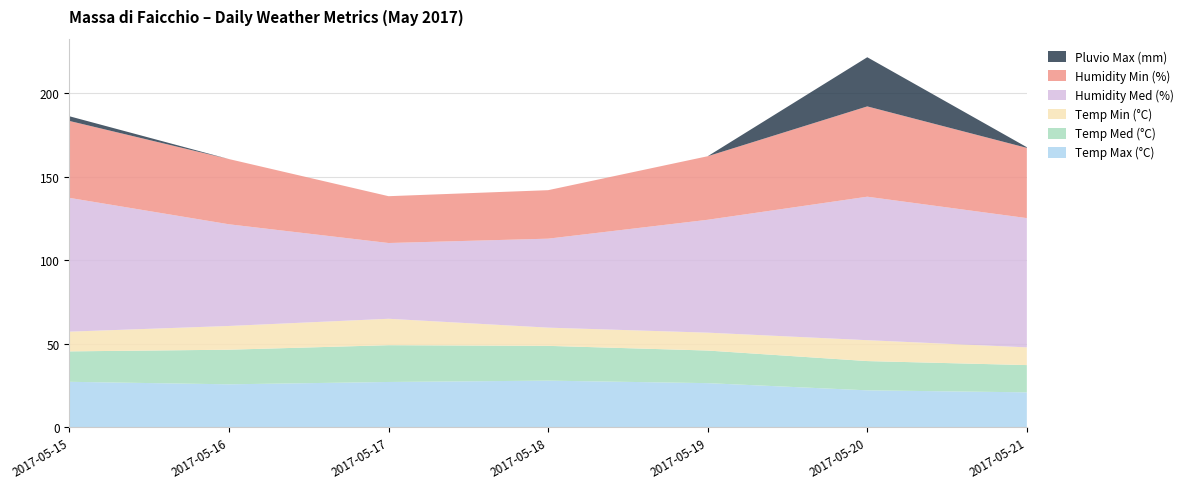

Reading left to right, what are all the values shown in this chart?

Temp Max (°C): 2017-05-15=27.3	2017-05-16=25.8	2017-05-17=27.2	2017-05-18=28.0	2017-05-19=26.5	2017-05-20=22.2	2017-05-21=21.0
Temp Med (°C): 2017-05-15=18.2	2017-05-16=20.7	2017-05-17=22.0	2017-05-18=20.8	2017-05-19=19.5	2017-05-20=17.5	2017-05-21=16.3
Temp Min (°C): 2017-05-15=11.8	2017-05-16=14.2	2017-05-17=15.8	2017-05-18=10.9	2017-05-19=10.7	2017-05-20=12.5	2017-05-21=10.6
Humidity Med (%): 2017-05-15=80.0	2017-05-16=60.8	2017-05-17=45.3	2017-05-18=53.2	2017-05-19=67.5	2017-05-20=85.8	2017-05-21=77.3
Humidity Min (%): 2017-05-15=46.0	2017-05-16=39.0	2017-05-17=28.0	2017-05-18=29.0	2017-05-19=38.0	2017-05-20=54.0	2017-05-21=42.0
Pluvio Max (mm): 2017-05-15=2.8	2017-05-16=0.0	2017-05-17=0.0	2017-05-18=0.0	2017-05-19=0.0	2017-05-20=29.4	2017-05-21=0.4